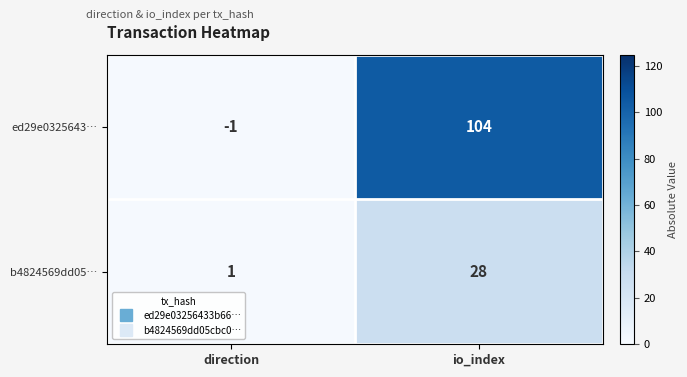

The value of b4824569dd05… at direction is 0. True or false?

False